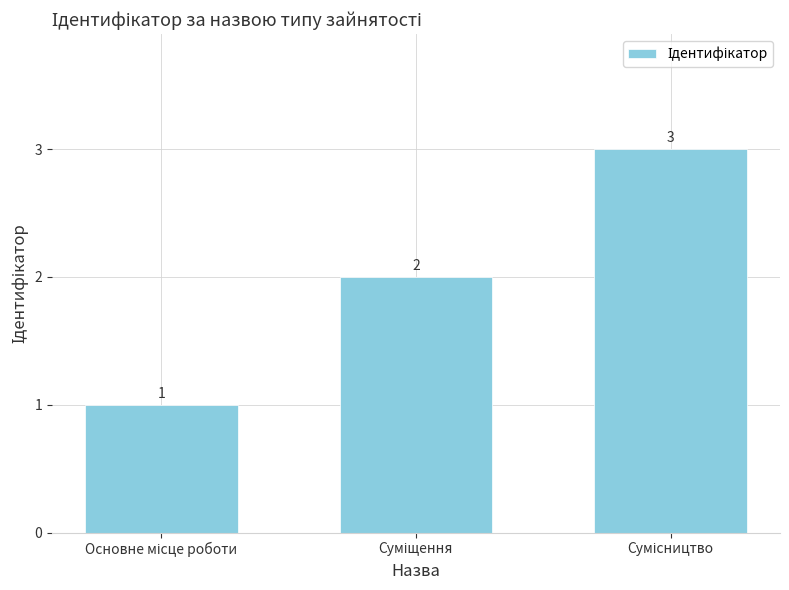

What is the maximum value shown in the chart?

3